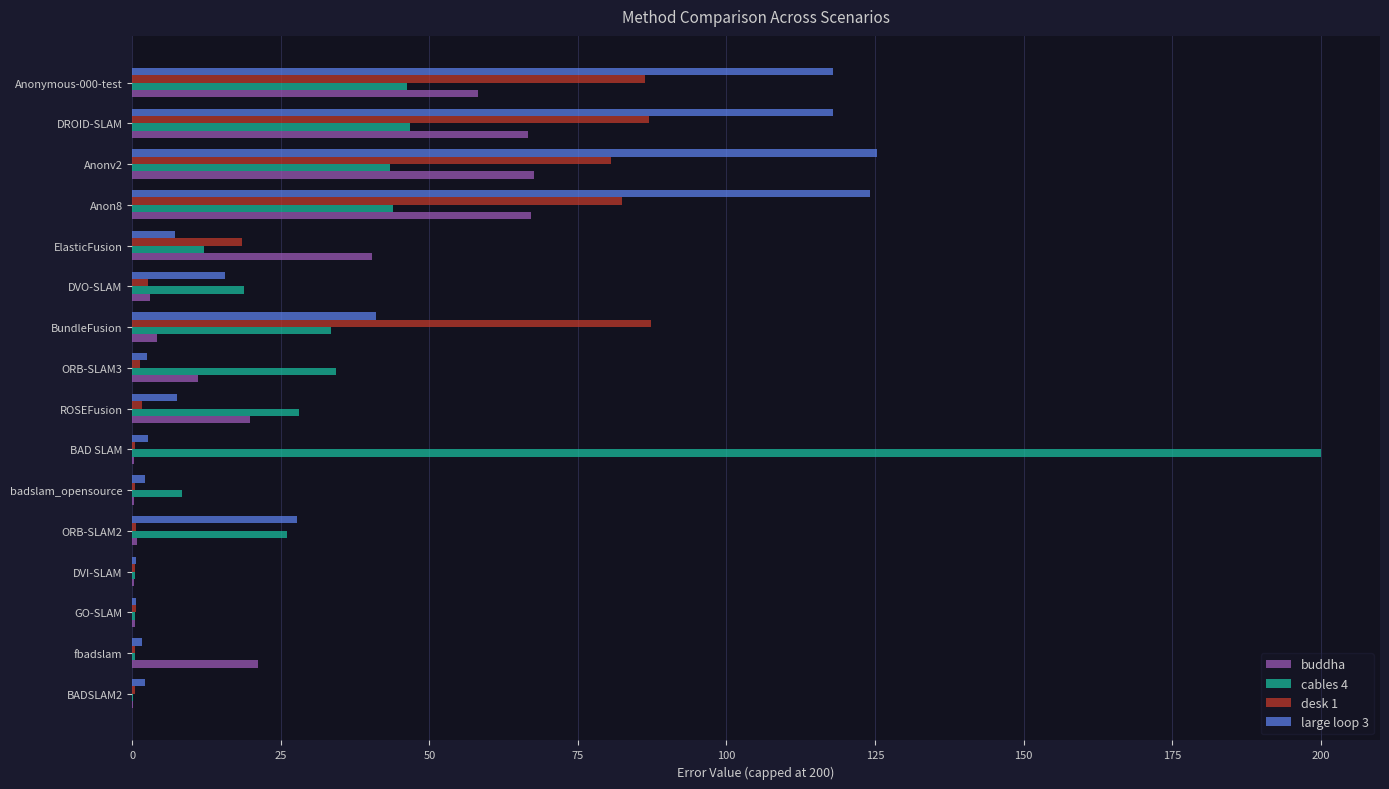

Which category has the highest value in the cables 4 series?

BAD SLAM